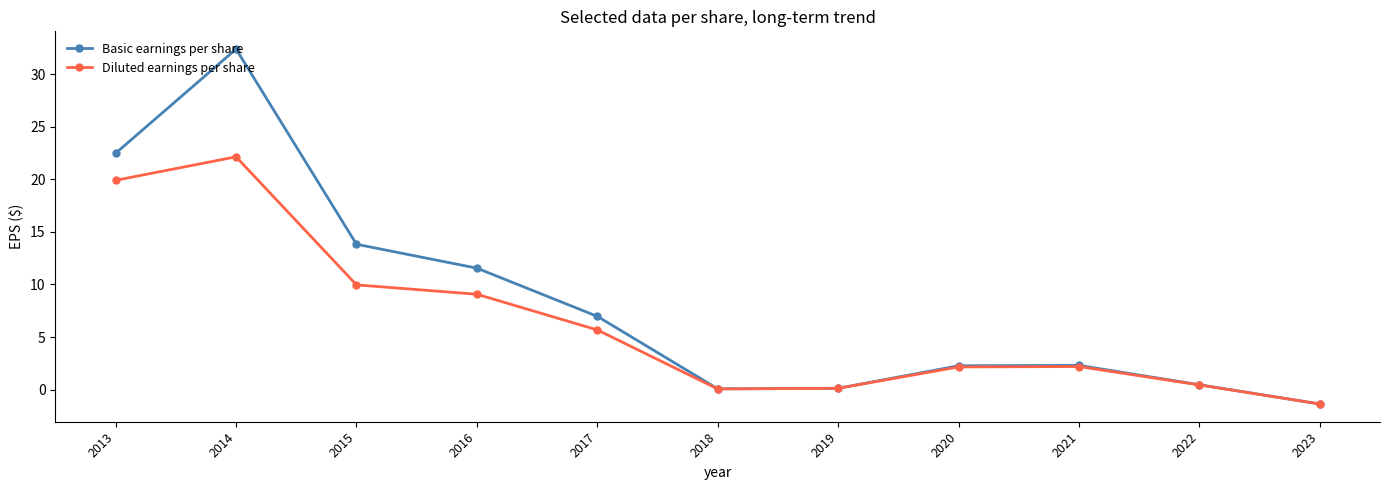

What is the total value across all series at 2014?

54.5